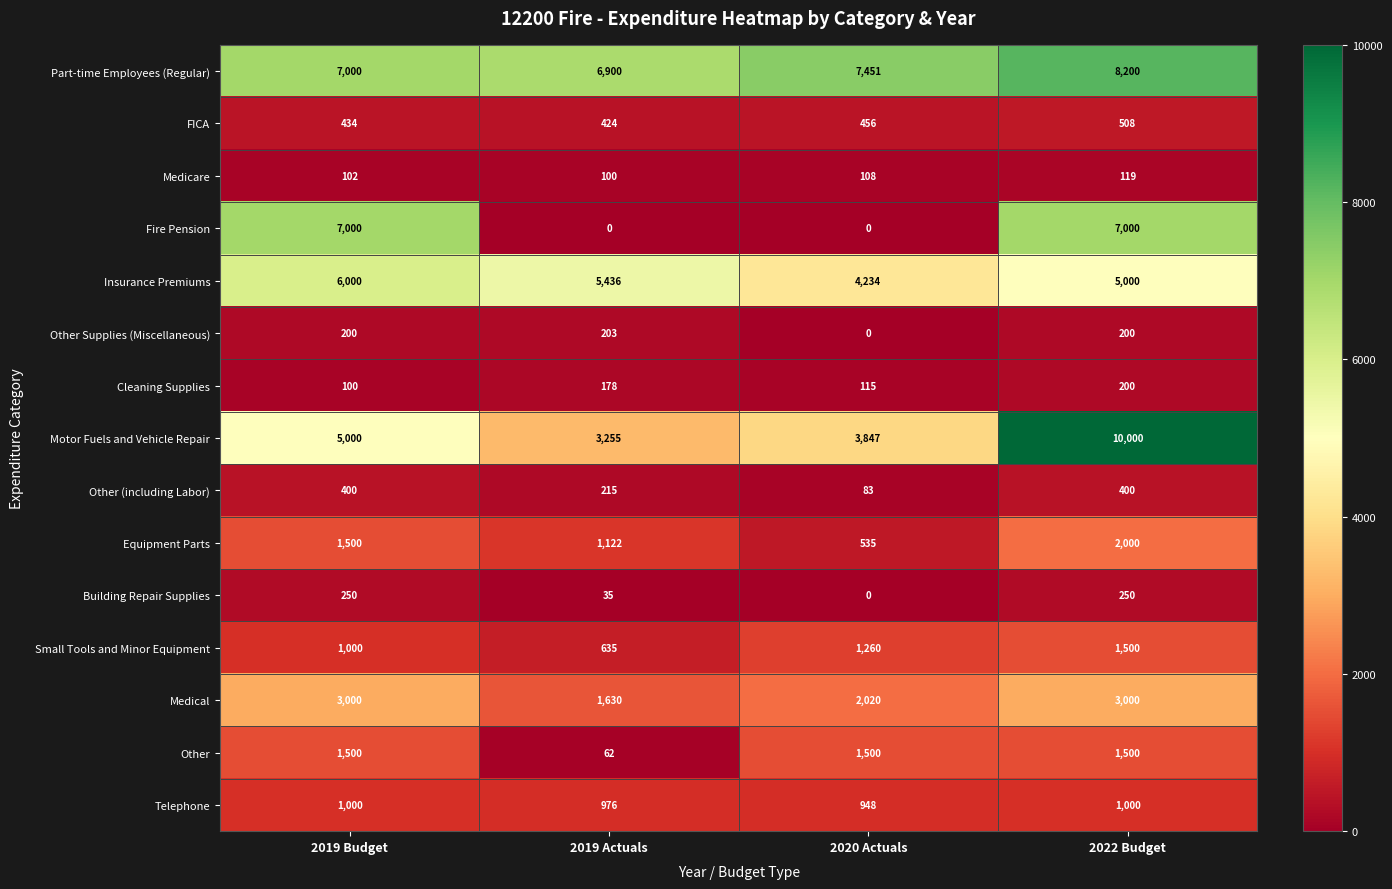

Read the Equipment Parts value at 2019 Budget, to the nearest 50.

1500